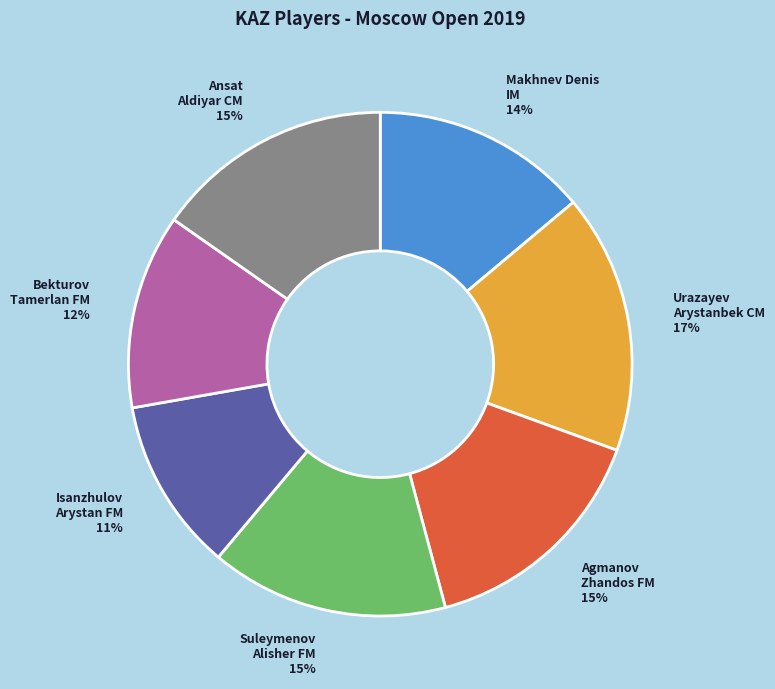

What percentage is the Isanzhulov Arystan FM slice, to the nearest percent?

11%